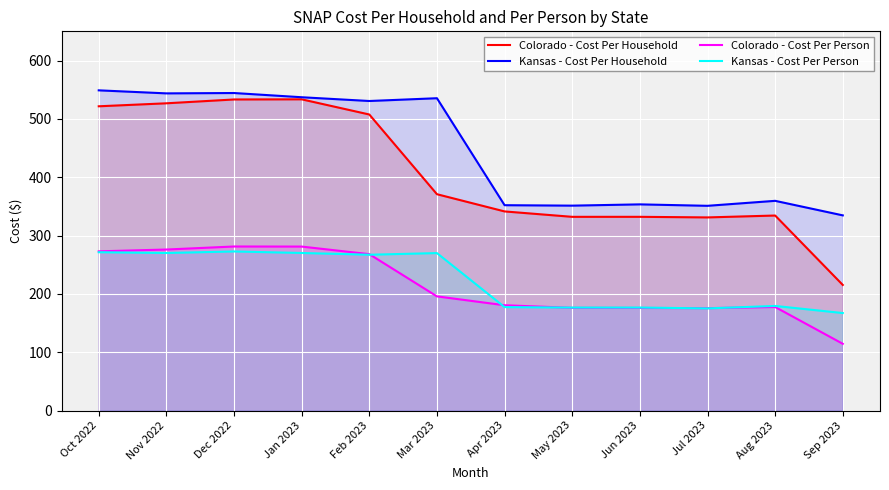

At which category is the sum across all series the highest?

Dec 2022